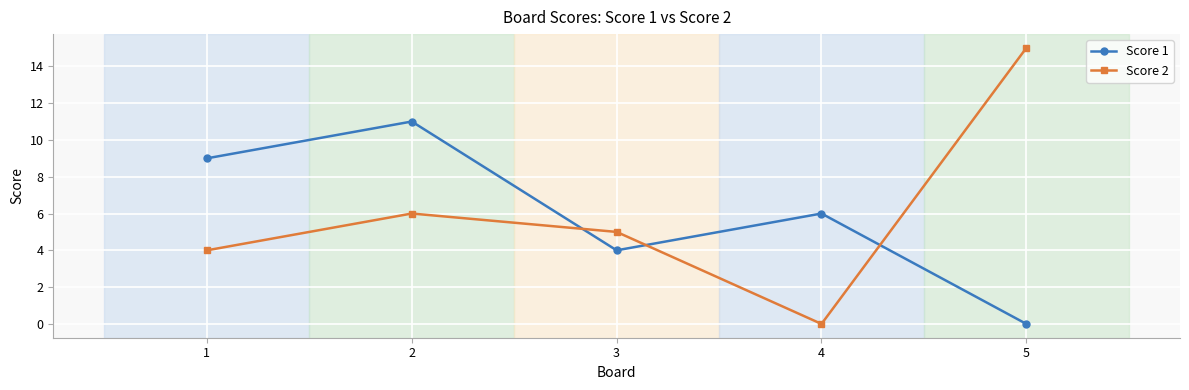

What is the maximum value shown in the chart?

15